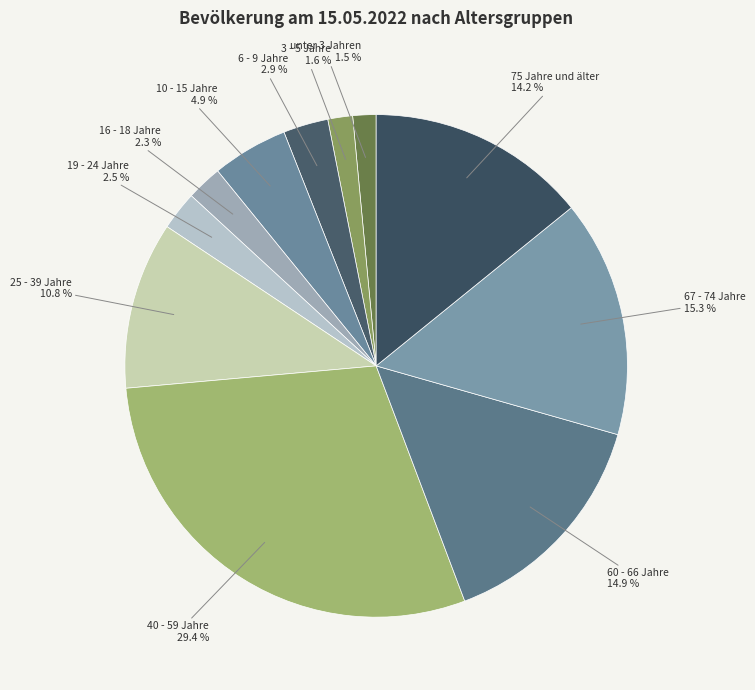

Does any single category account for the majority?

No